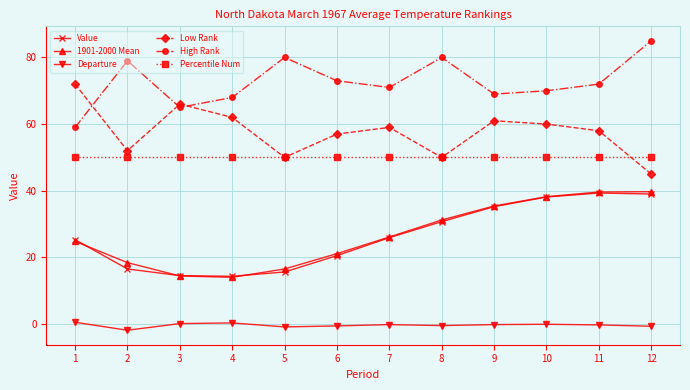

The Low Rank series shows 23.2 at 4. True or false?

False